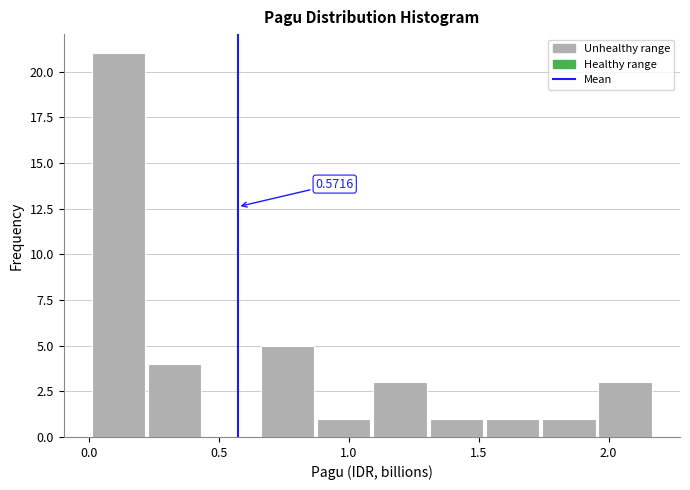

Which range on the x-axis has the tallest bar?

0.00 to 0.20